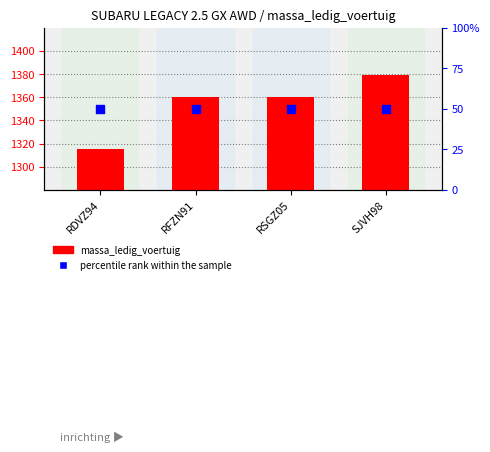

At how many categories does at least one series exceed 365?

4